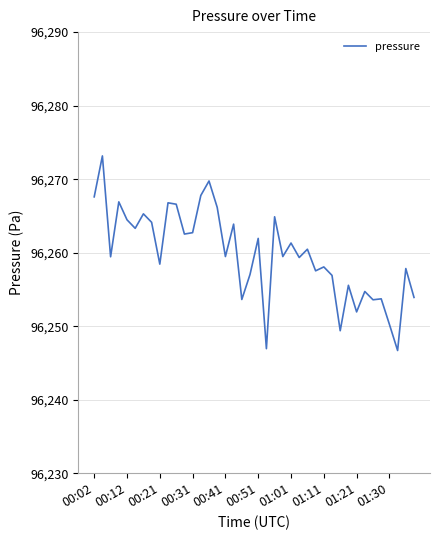

What is the difference between the maximum and minimum values?

26.5